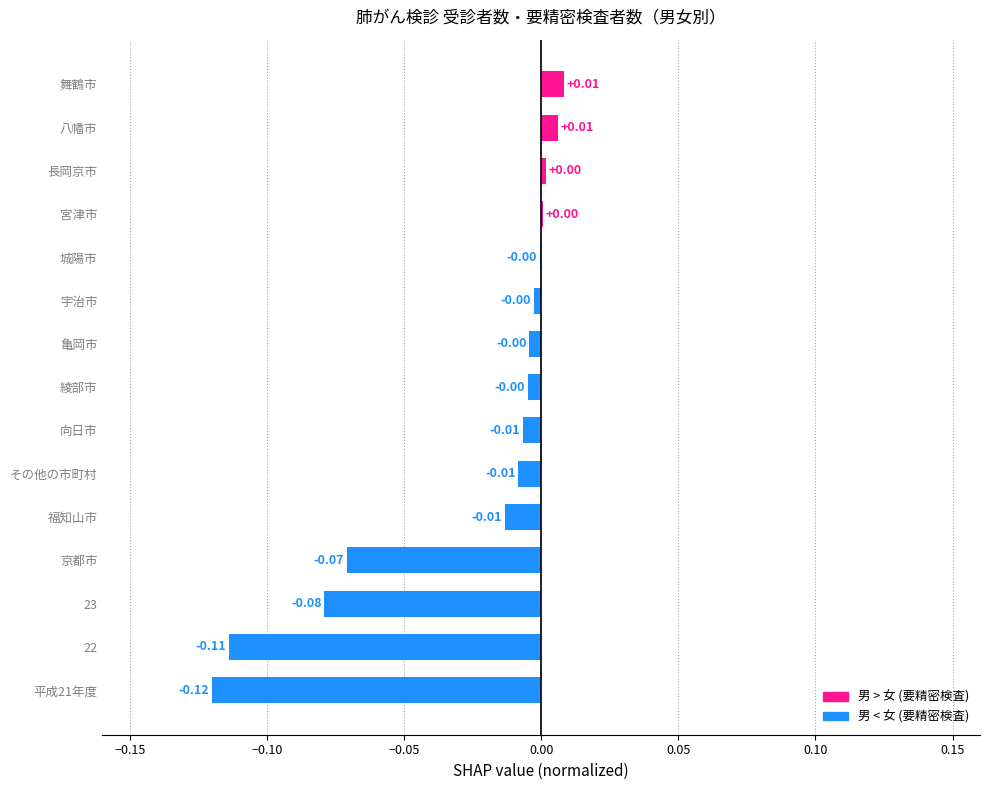

Which has a higher value, 平成21年度 or 宮津市?

宮津市